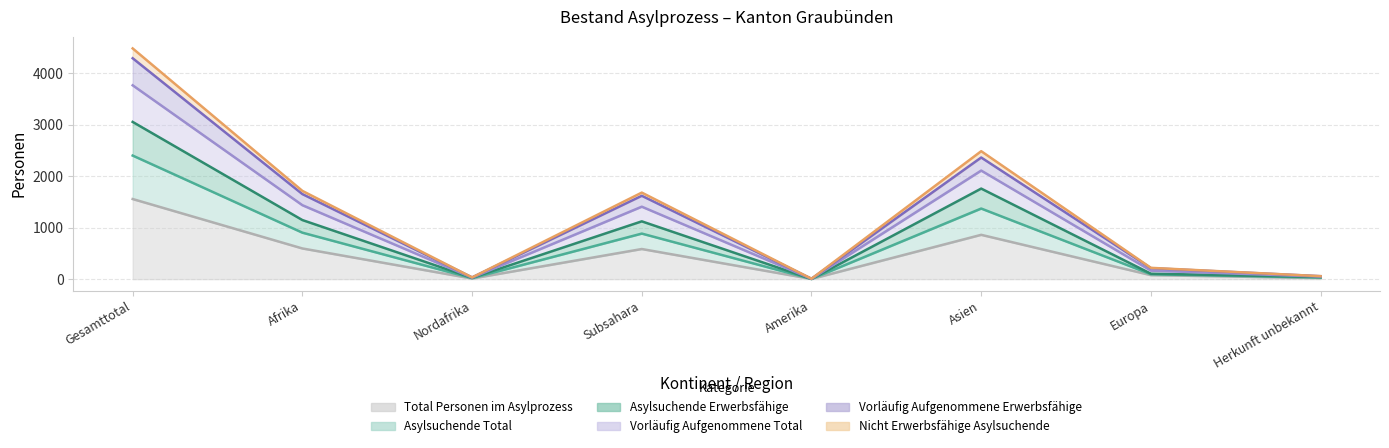

True or false: Vorläufig Aufgenommene Total and Asylsuchende Erwerbsfähige cross at least once.

False